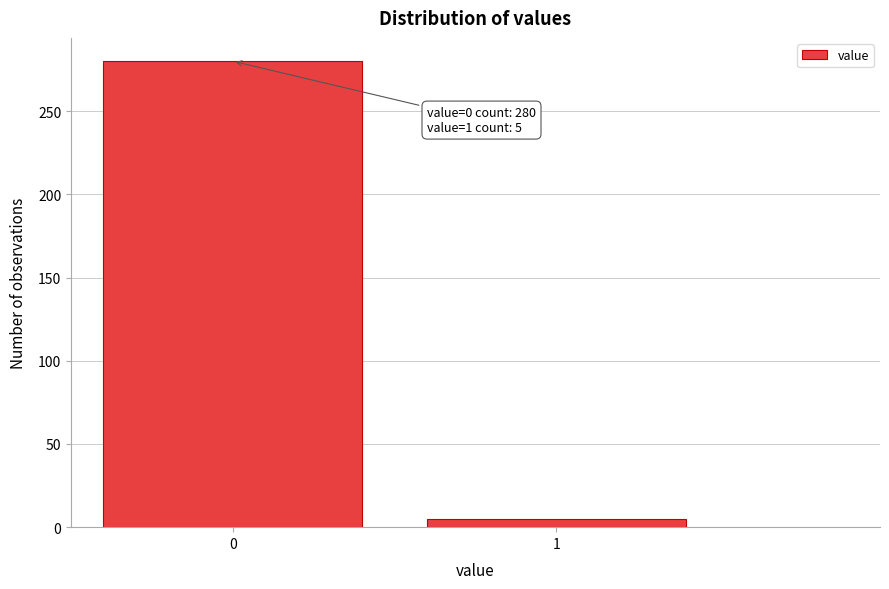

Reading left to right, what are all the values shown in this chart?

280	5